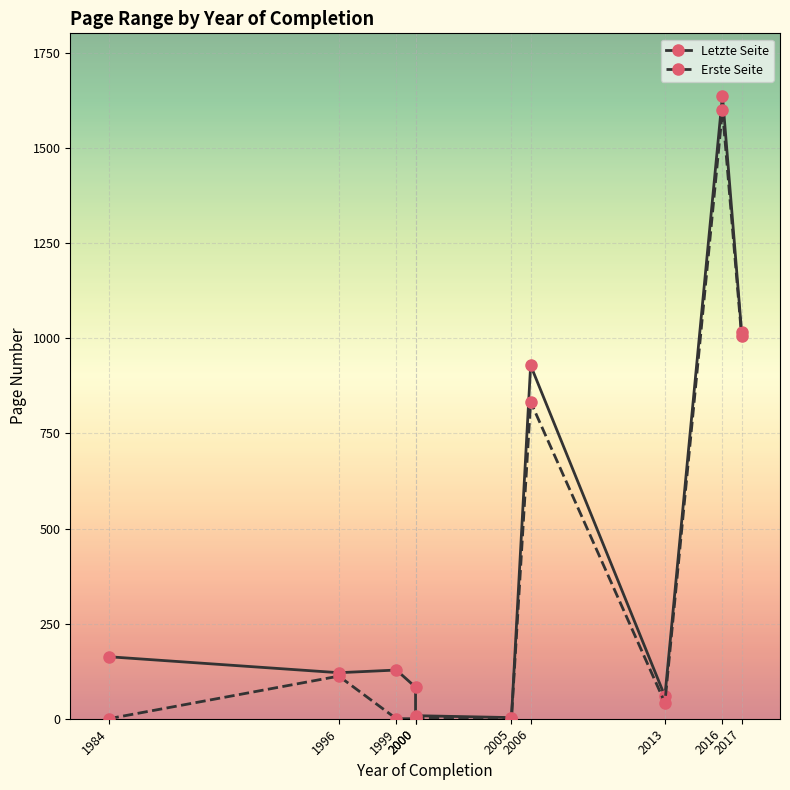

What is the total value across all series at 2017?

2021